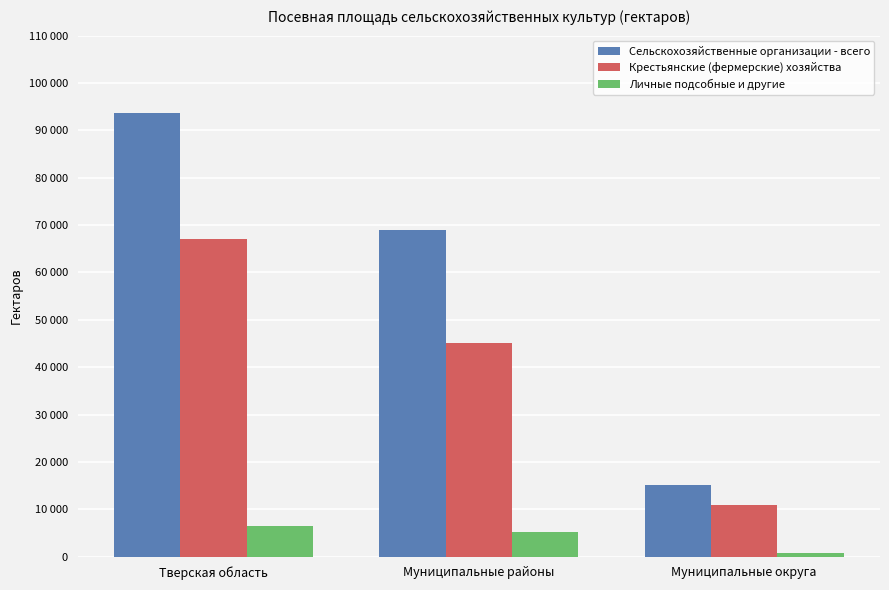

Does the chart contain stacked bars?

No